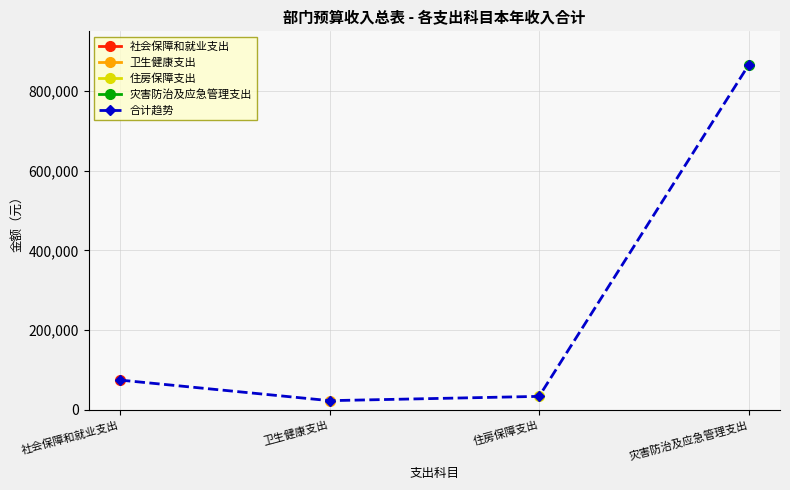

How many data points are above 74400?

1